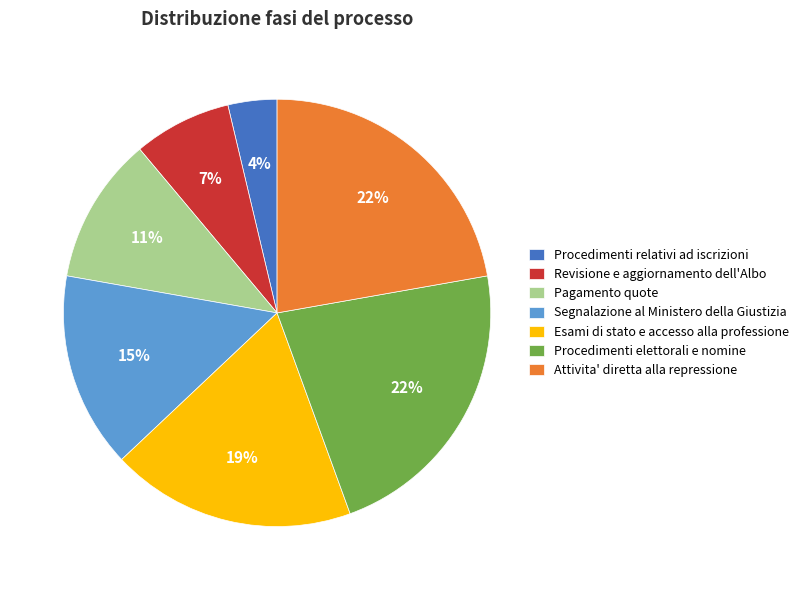

How many slices are in this pie chart?

7